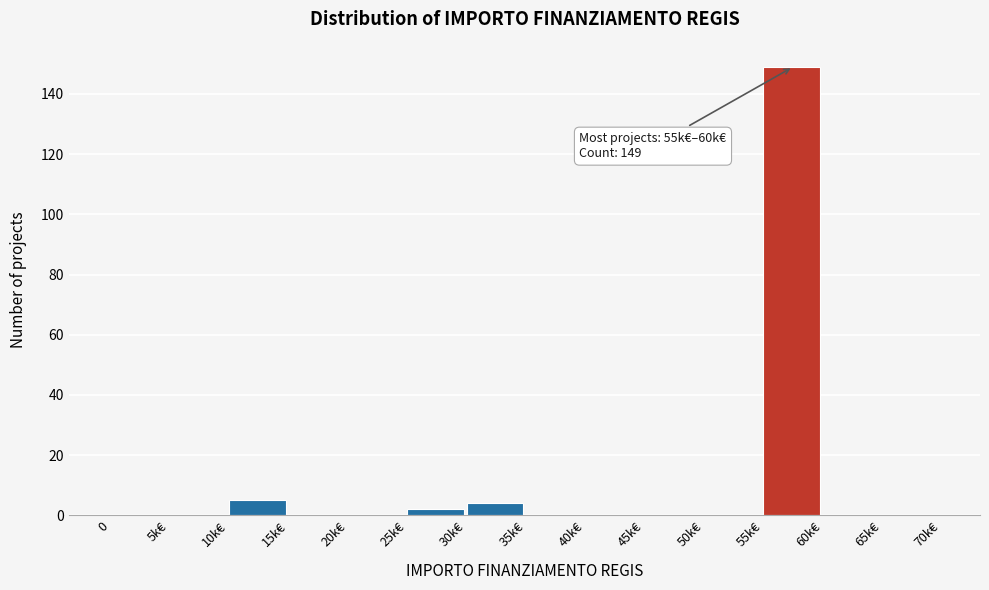

Reading right to left, list all the values displayed in this chart.

65k€=0	60k€=0	55k€=149	50k€=0	45k€=0	40k€=0	35k€=0	30k€=4	25k€=2	20k€=0	15k€=0	10k€=5	5k€=0	0=0